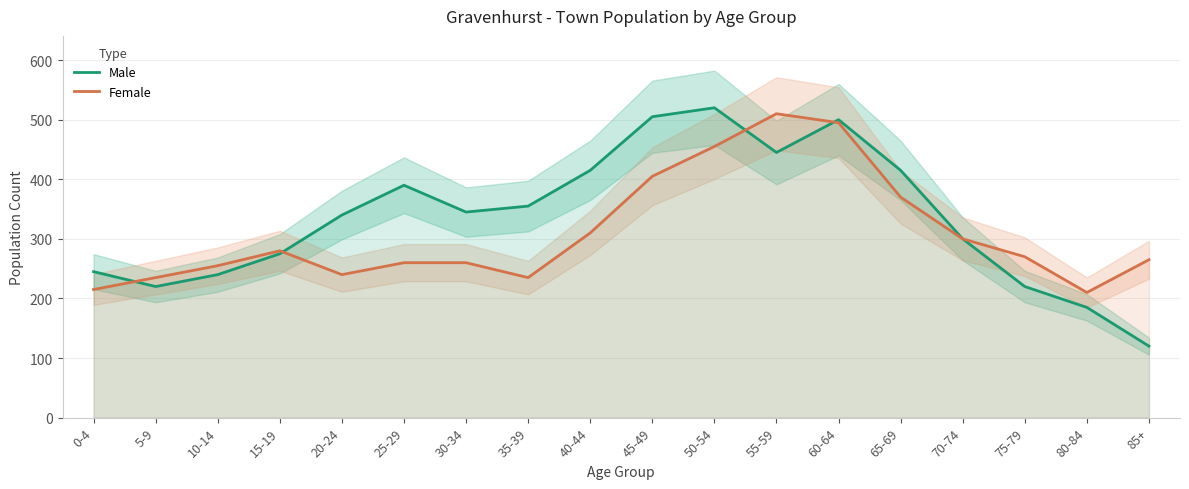

In Female, how many points are higher than both neighbors (excluding endpoints)?

2